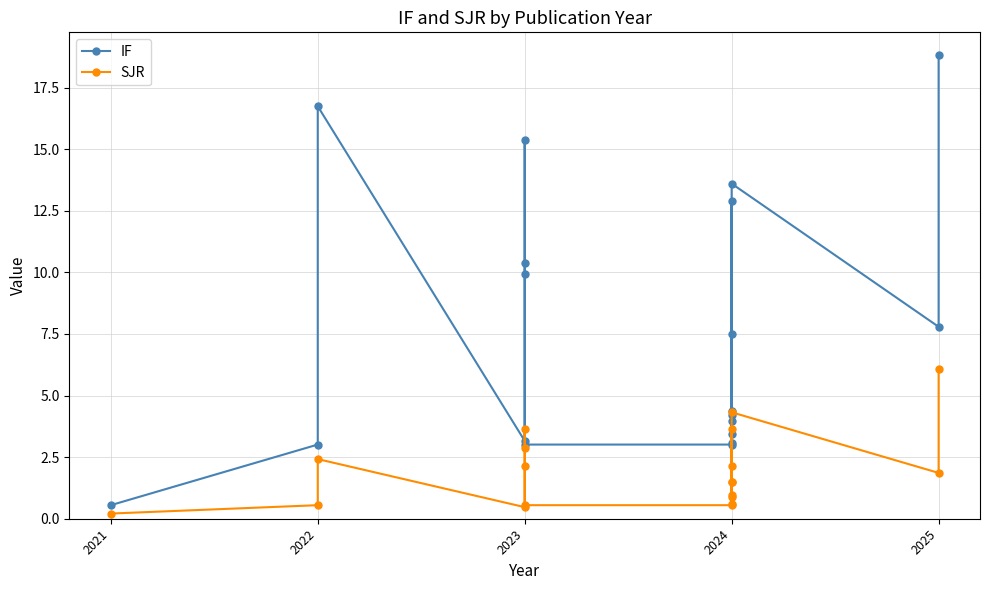

What position from the right is 2021?

19